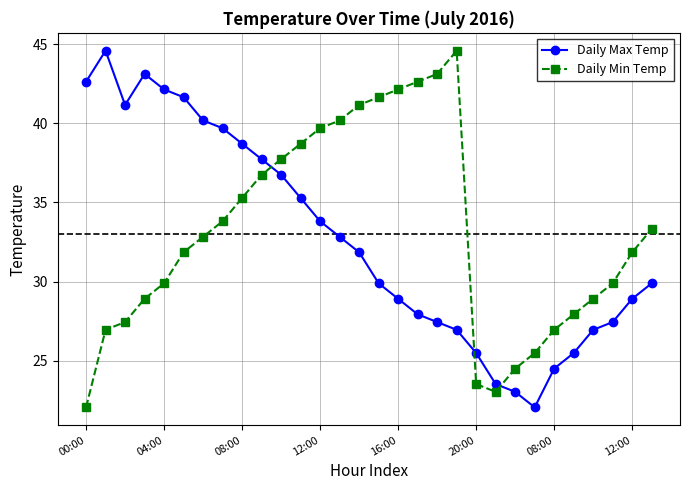

What is the minimum value for Daily Max Temp?

22.1